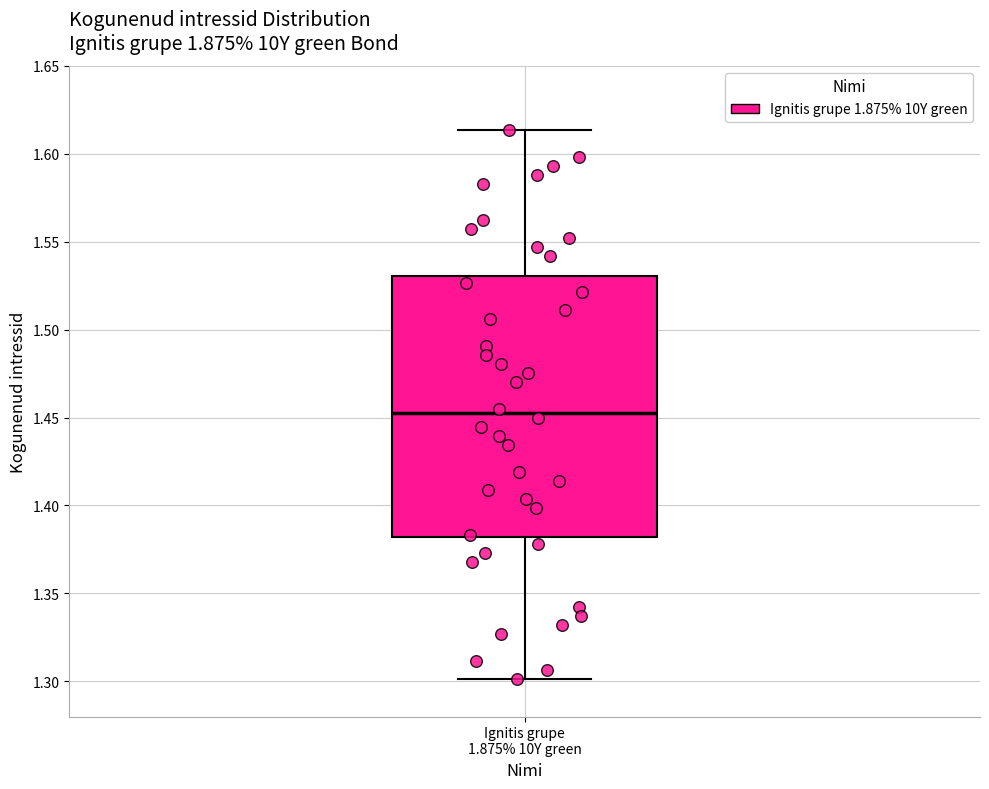

Where does the upper whisker of the box for Ignitis grupe 1.875% 10Y green end on the y-axis? The values are not printed on the chart, so give them approximately, as read against the axis.

1.615